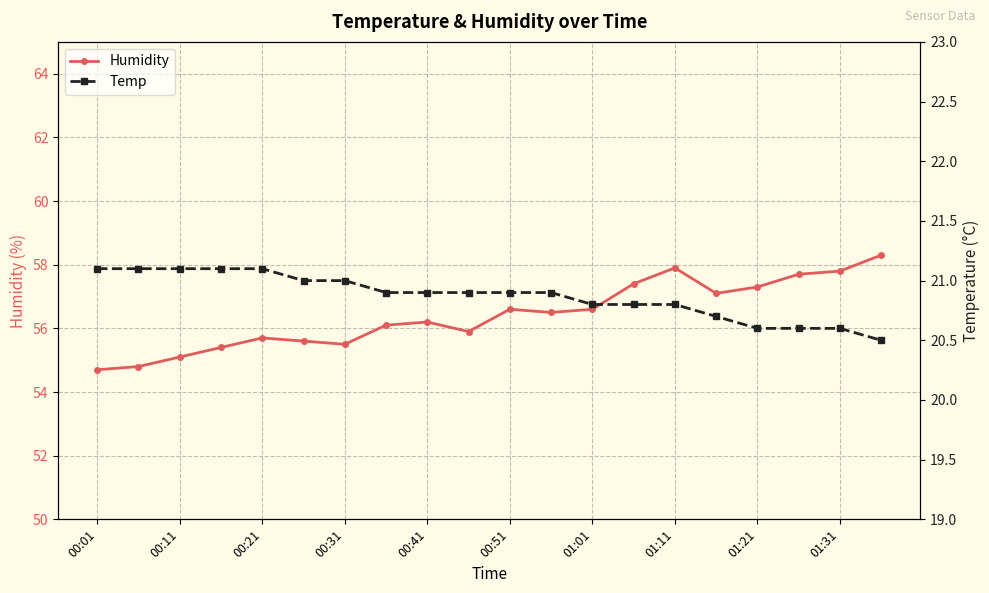

Is it true that Humidity equals 80.2 at 00:51?

False